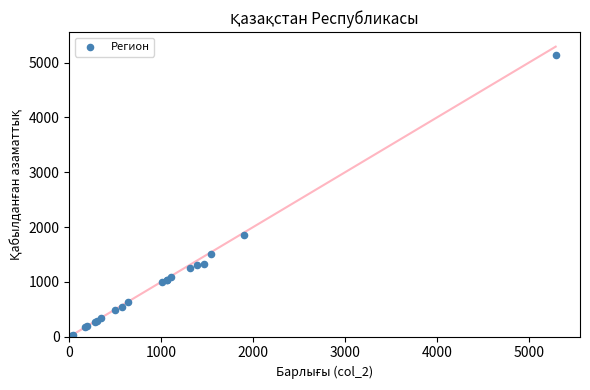

What Y value in the scatter plot is closest to 2582?

1865